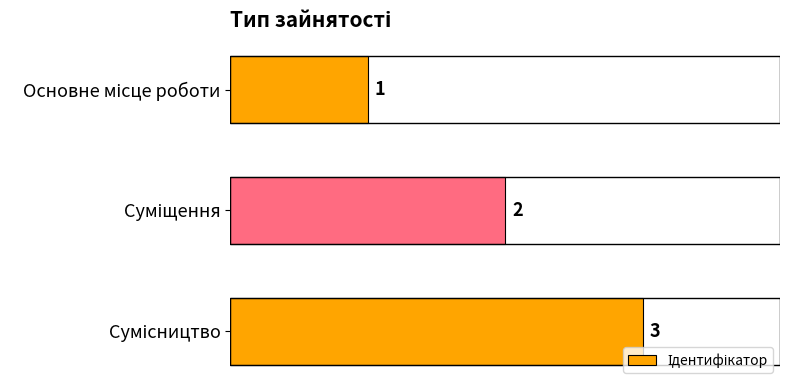

What is the greatest value displayed?

3